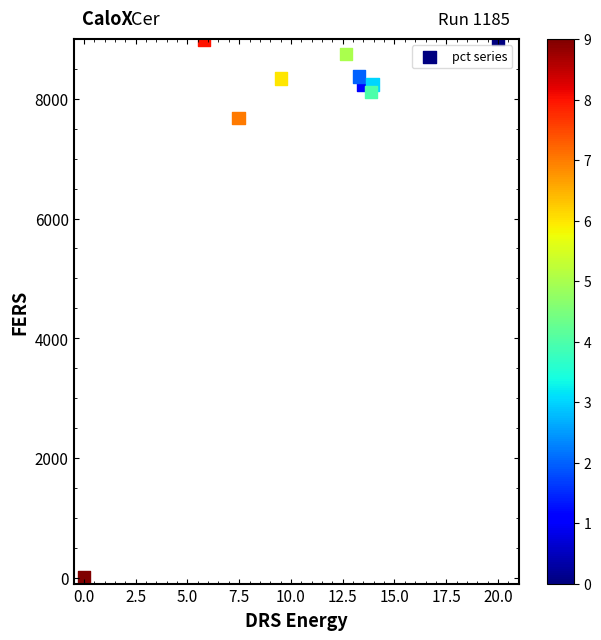

What is the average Y value?

7572.4